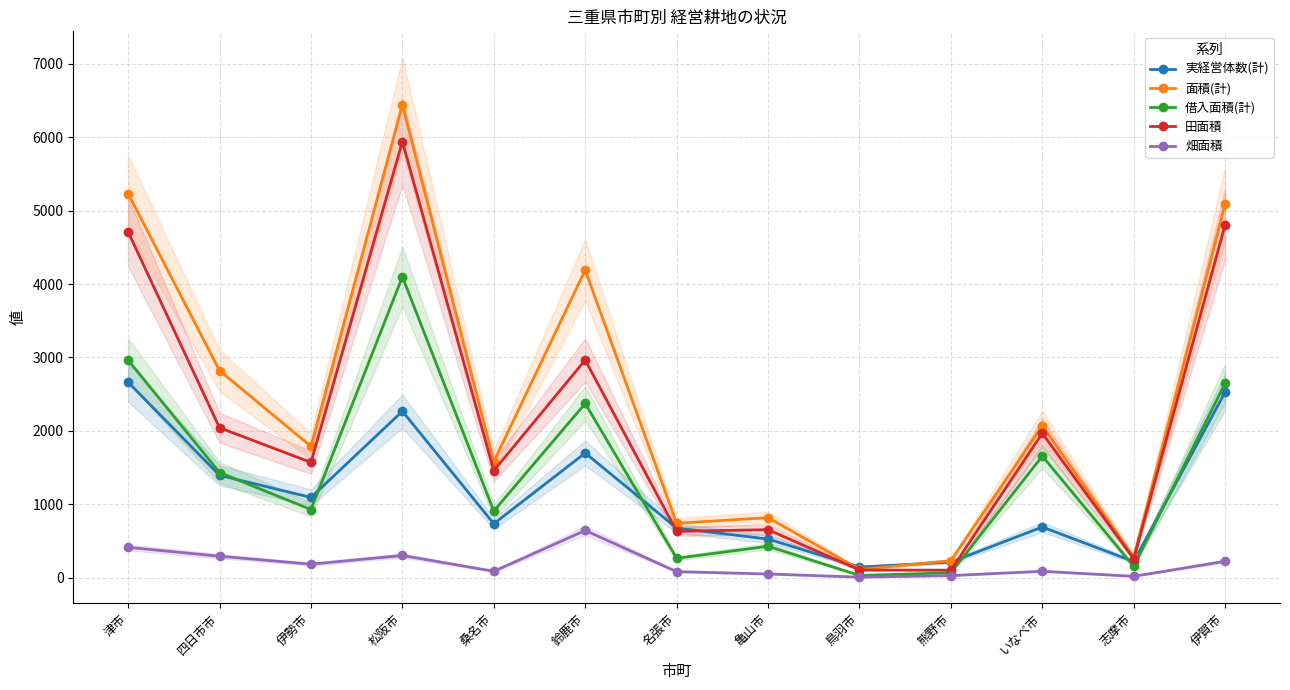

What is the value of the 畑面積 point at the 6th from the left?

641